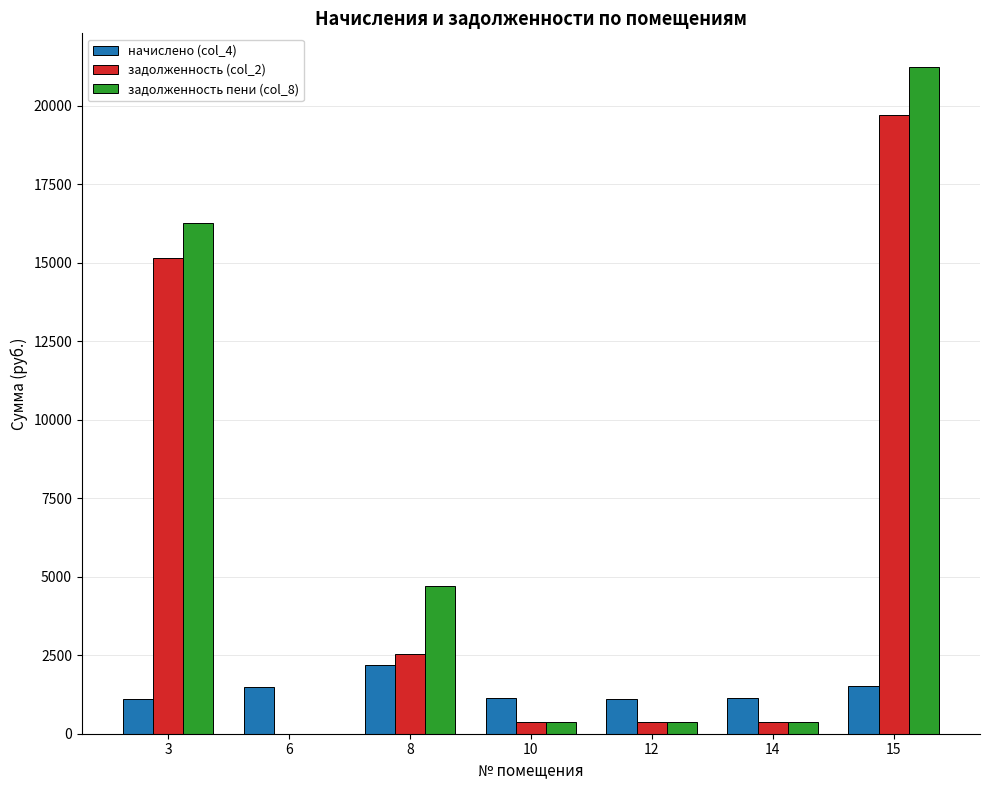

What is the sum of all задолженность (col_2) values?

38549.8